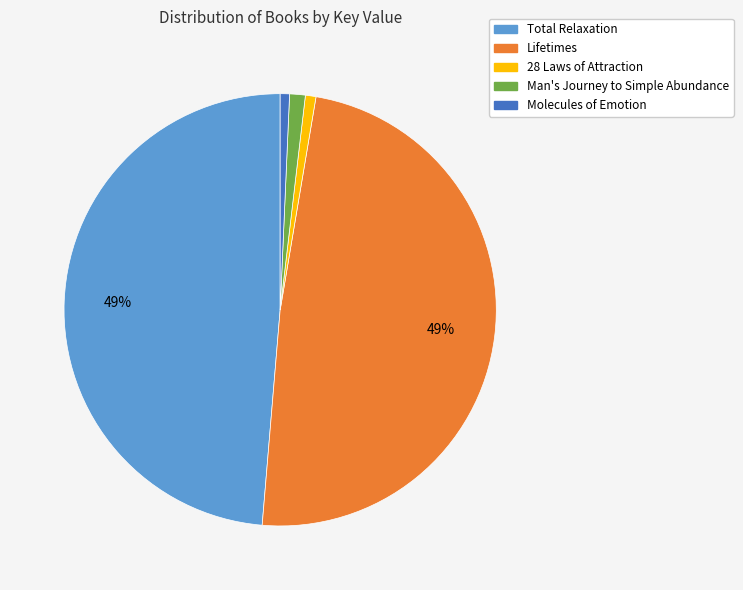

Approximately how many times larger is the value at Total Relaxation compared to Lifetimes?

1.0